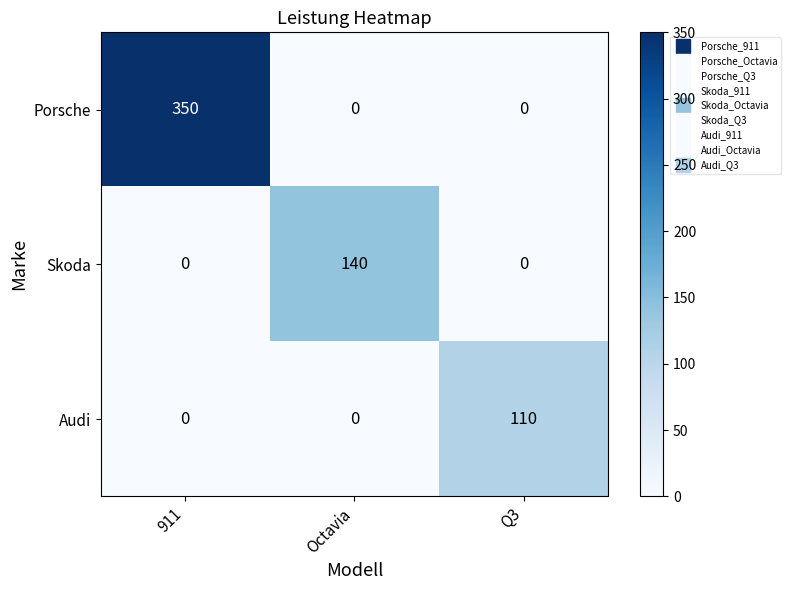

How many categories are shown in the chart?

3